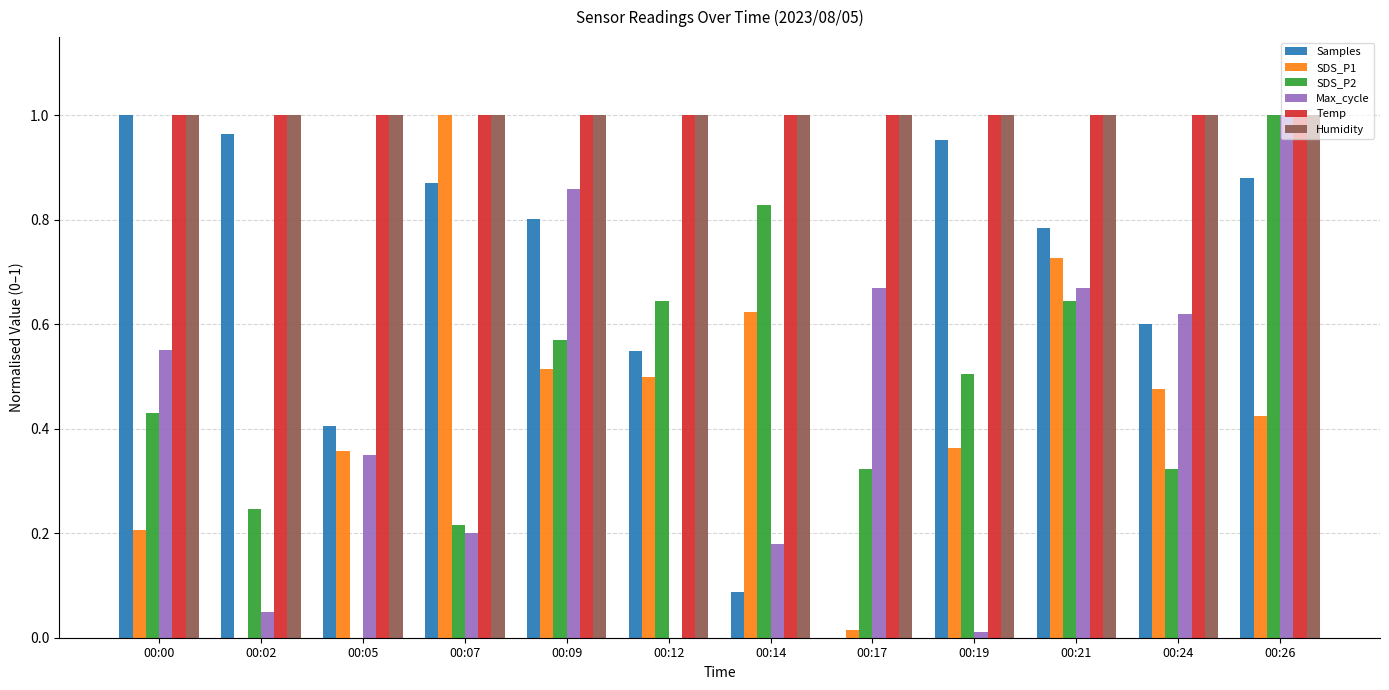

What are all the series names shown in the legend?

Samples, SDS_P1, SDS_P2, Max_cycle, Temp, Humidity